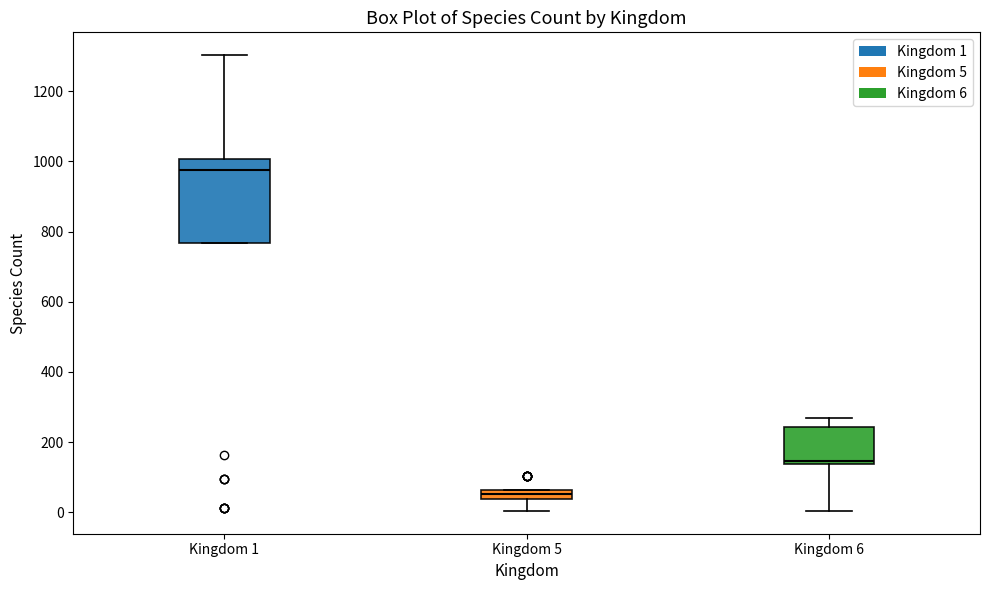

Where is the upper edge of the box for Kingdom 1 on the y-axis? The values are not printed on the chart, so give them approximately, as read against the axis.

1000